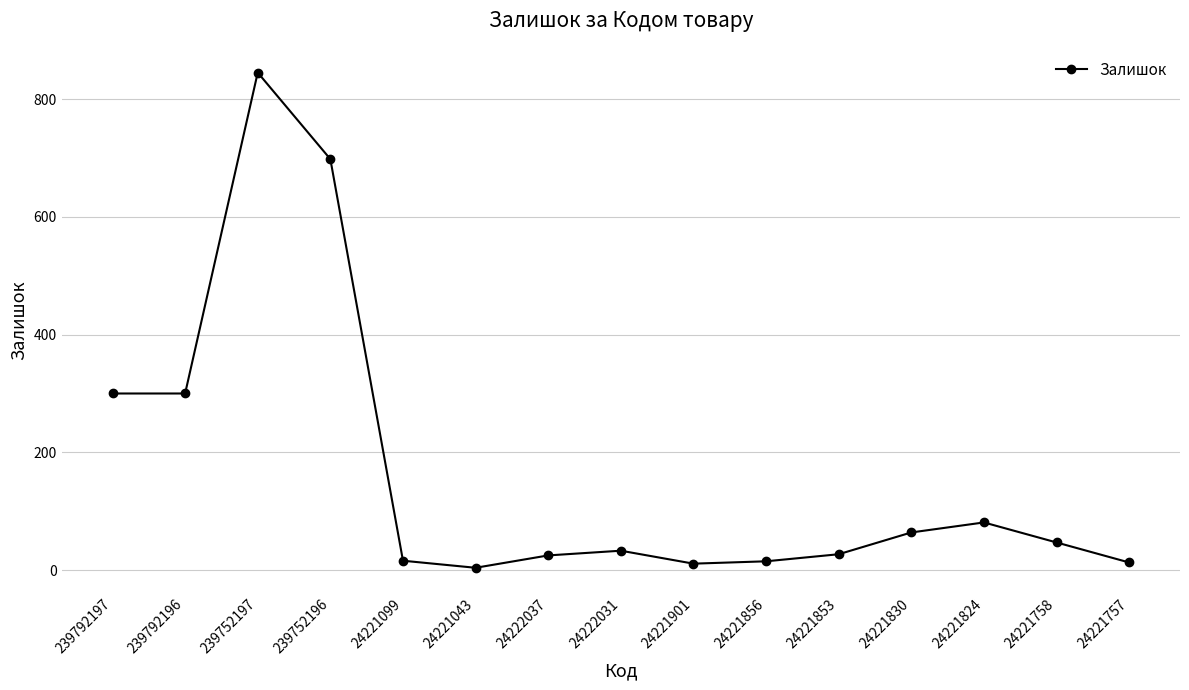

Is it true that the value at 24221824 is 47?

False